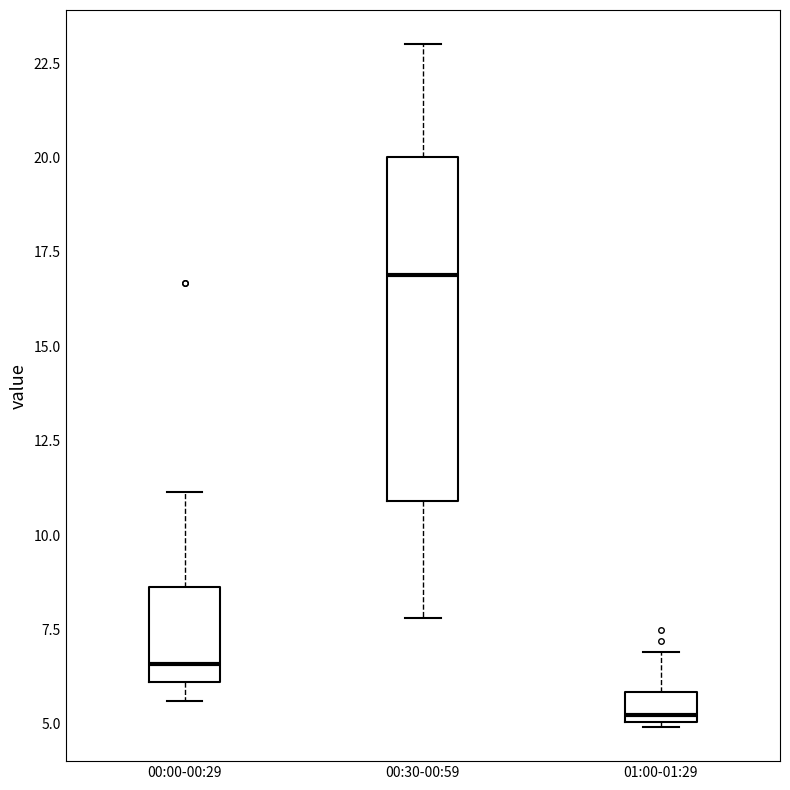

Which box has the lowest median line?

01:00-01:29